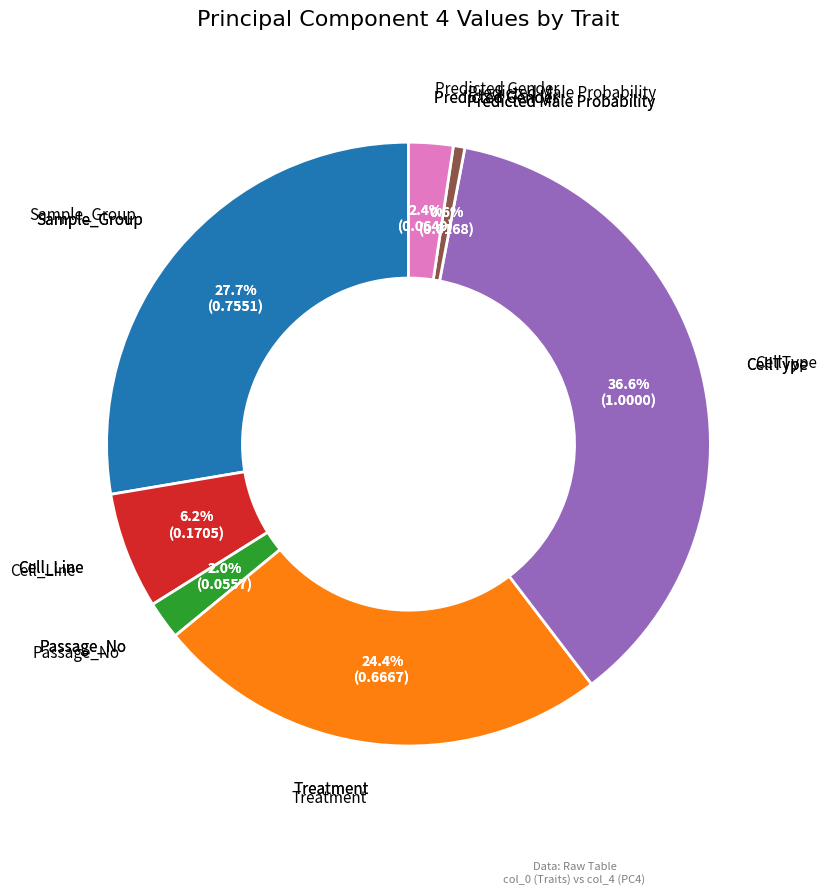

What percentage is the Passage_No slice, to the nearest percent?

2%